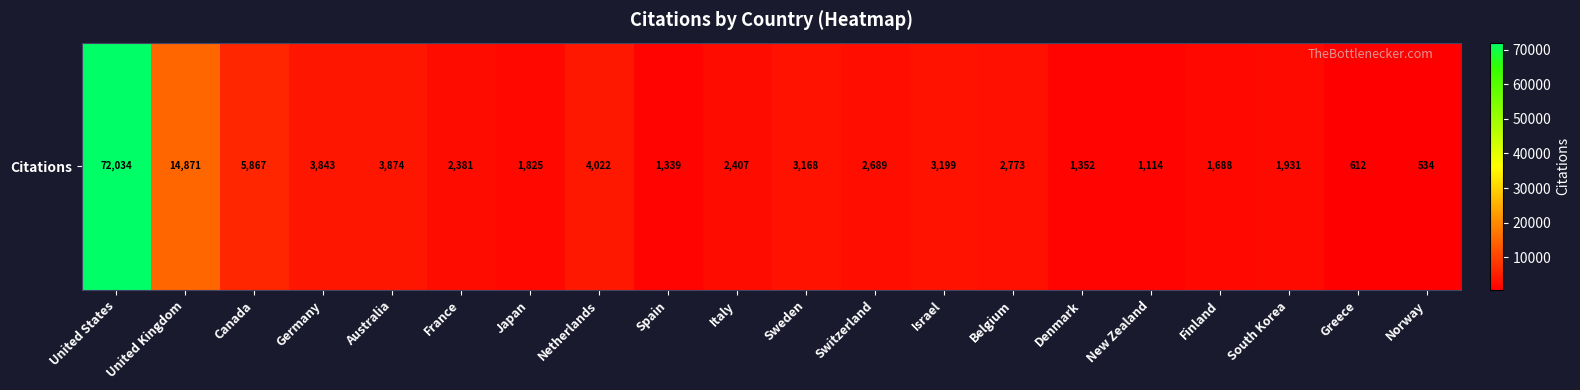

Which has a higher value, Germany or Belgium?

Germany